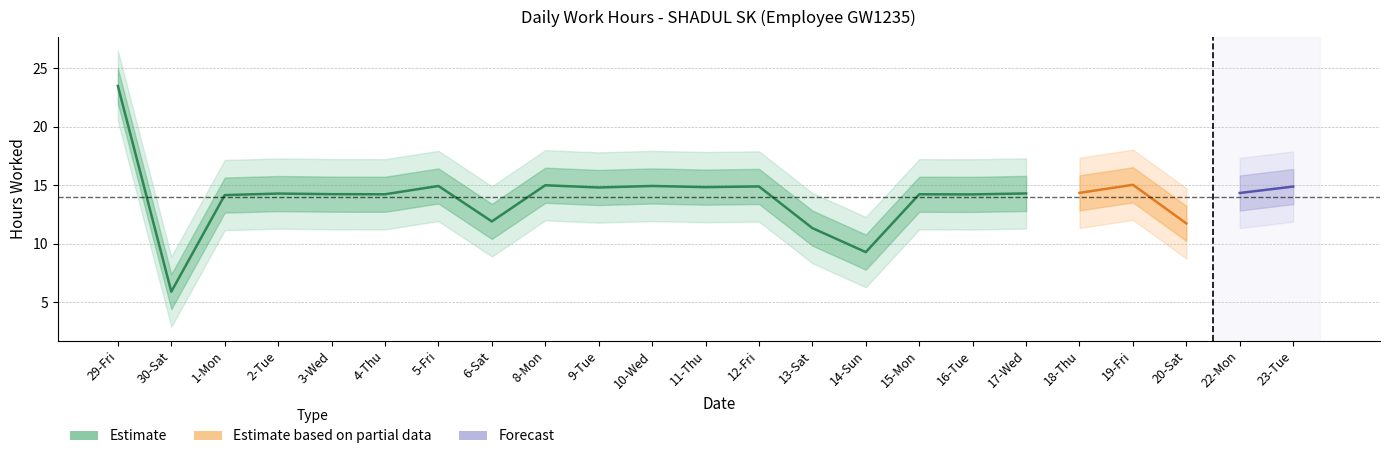

Rank the categories by value from lowest to highest.

30-Sat, 14-Sun, 13-Sat, 20-Sat, 6-Sat, 1-Mon, 16-Tue, 4-Thu, 15-Mon, 3-Wed, 2-Tue, 17-Wed, 22-Mon, 18-Thu, 9-Tue, 11-Thu, 23-Tue, 12-Fri, 5-Fri, 10-Wed, 8-Mon, 19-Fri, 29-Fri